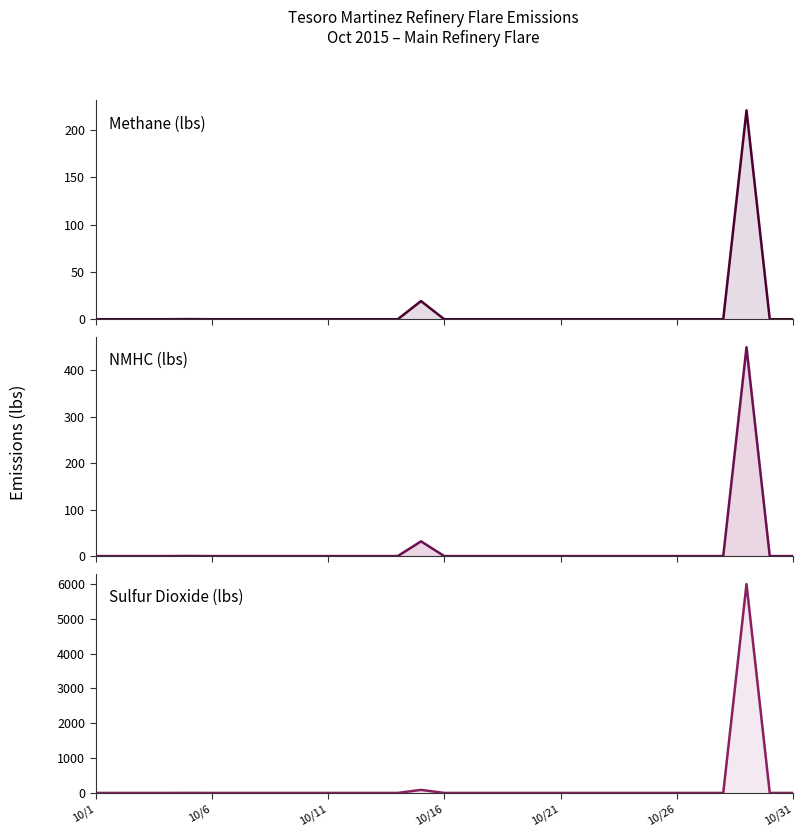

True or false: Methane (lbs) has a value of 129.1 at 10/16.

False